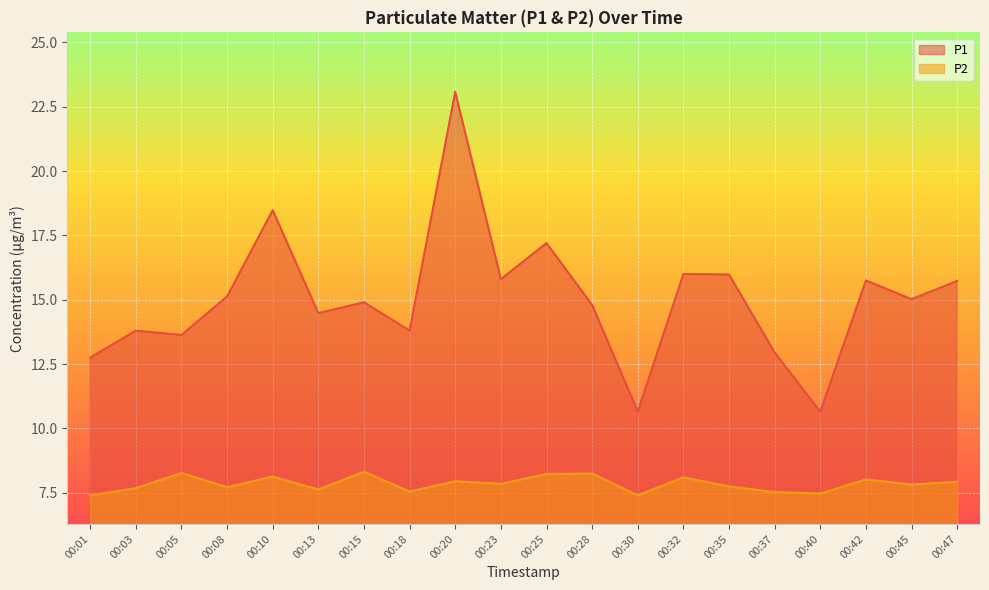

What is the value of the P1 point at the 12th from the left?

14.8